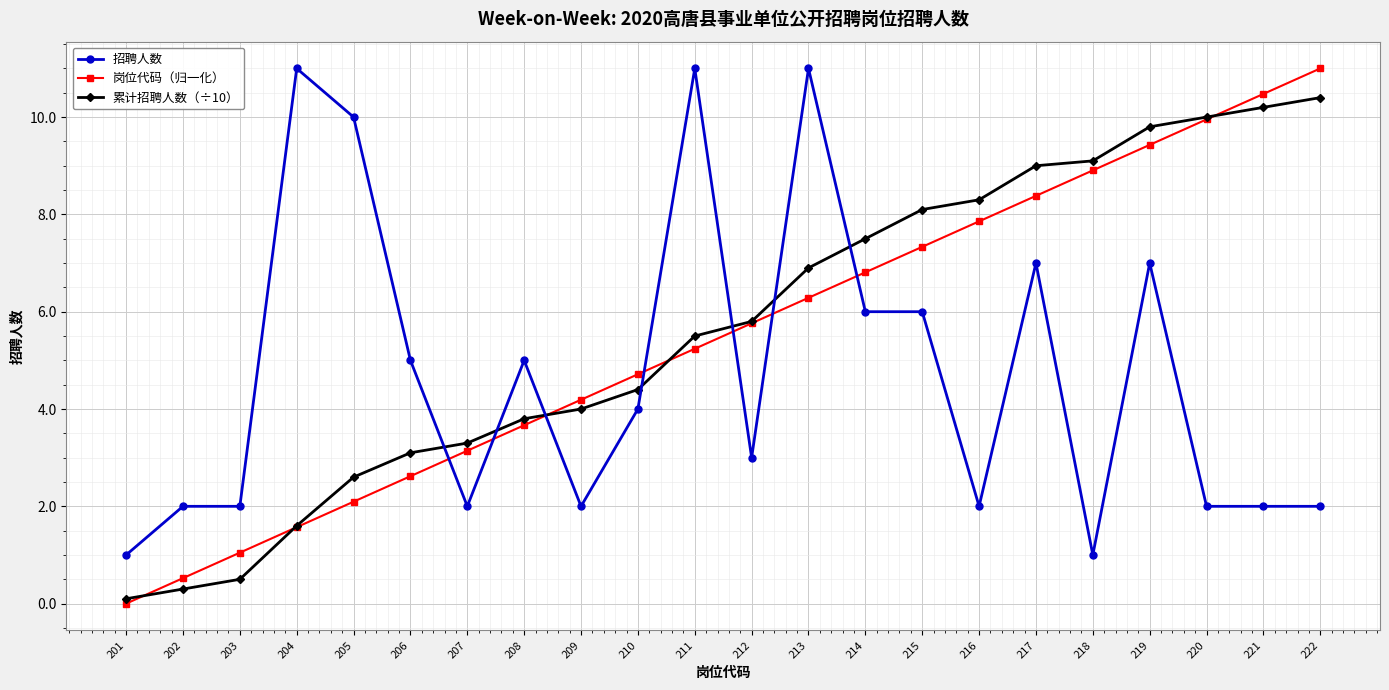

What is the difference between the maximum and second lowest values in the 招聘人数 series?

10.0